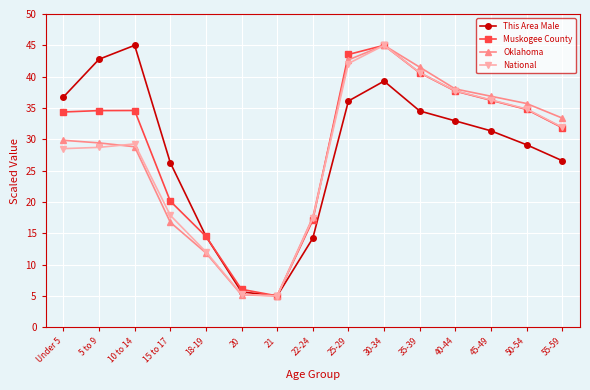

How many series are shown in this chart?

4